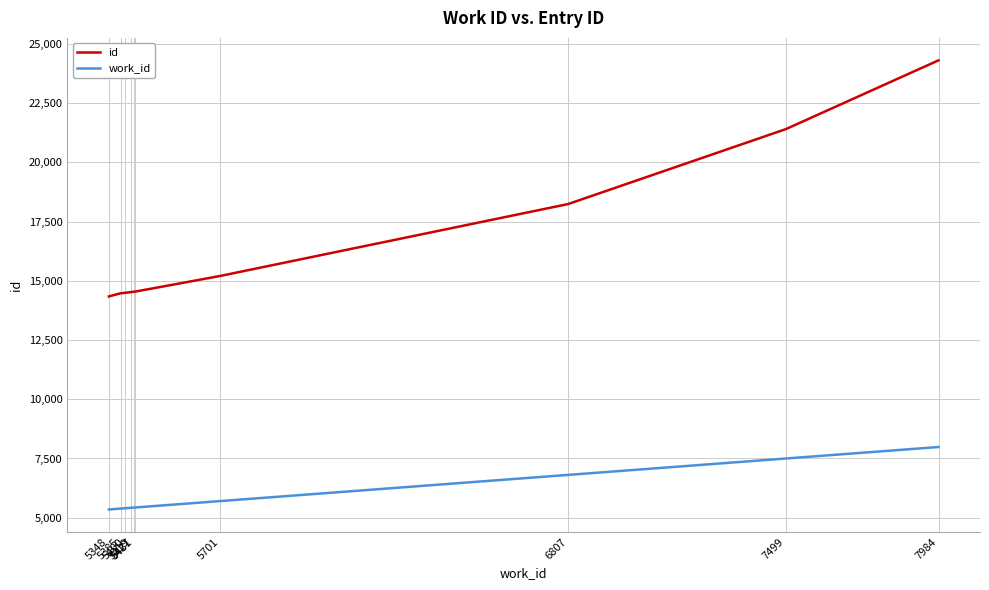

How many distinct data groups are displayed?

2